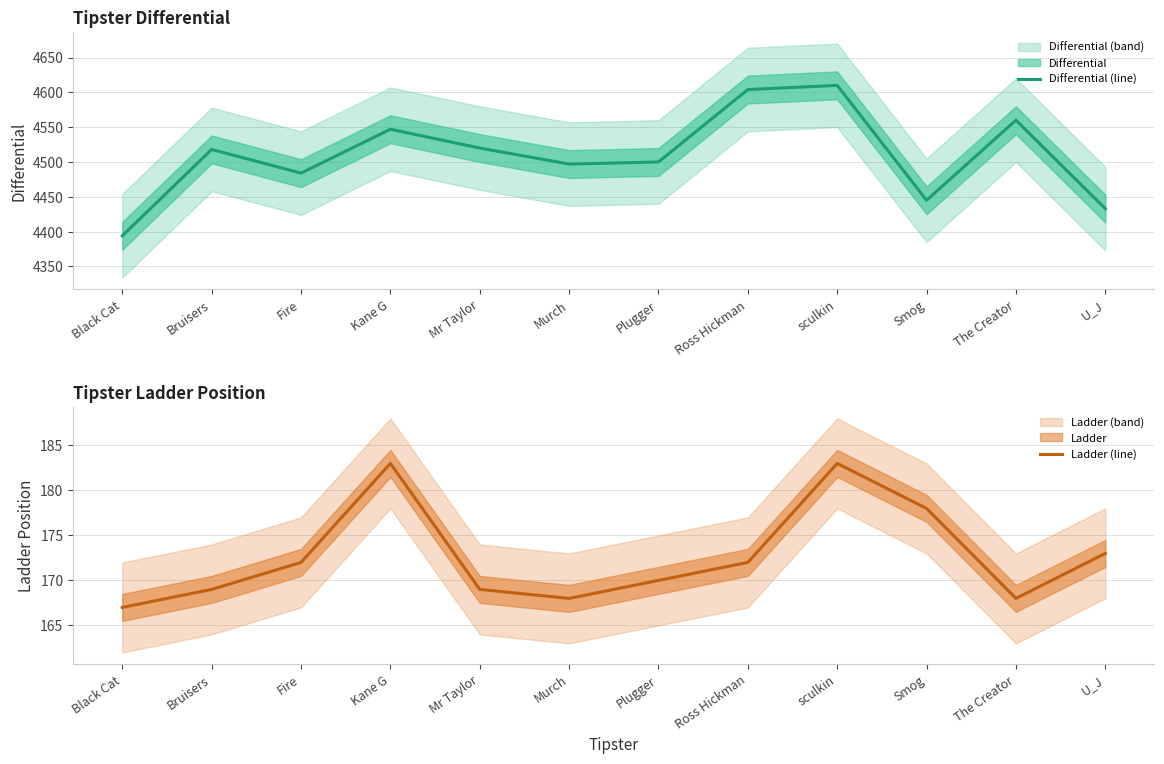

Reading left to right, list all the values displayed in this chart.

Differential (line): 4394	4518	4484	4547	4520	4497	4500	4604	4610	4445	4560	4433
Ladder (line): 167	169	172	183	169	168	170	172	183	178	168	173